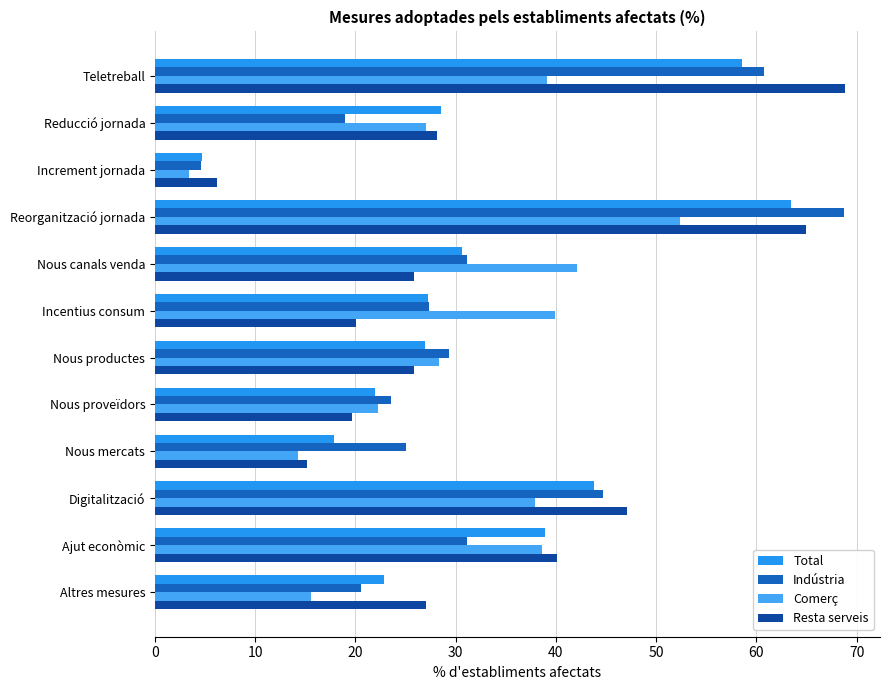

How many series are shown in this chart?

4